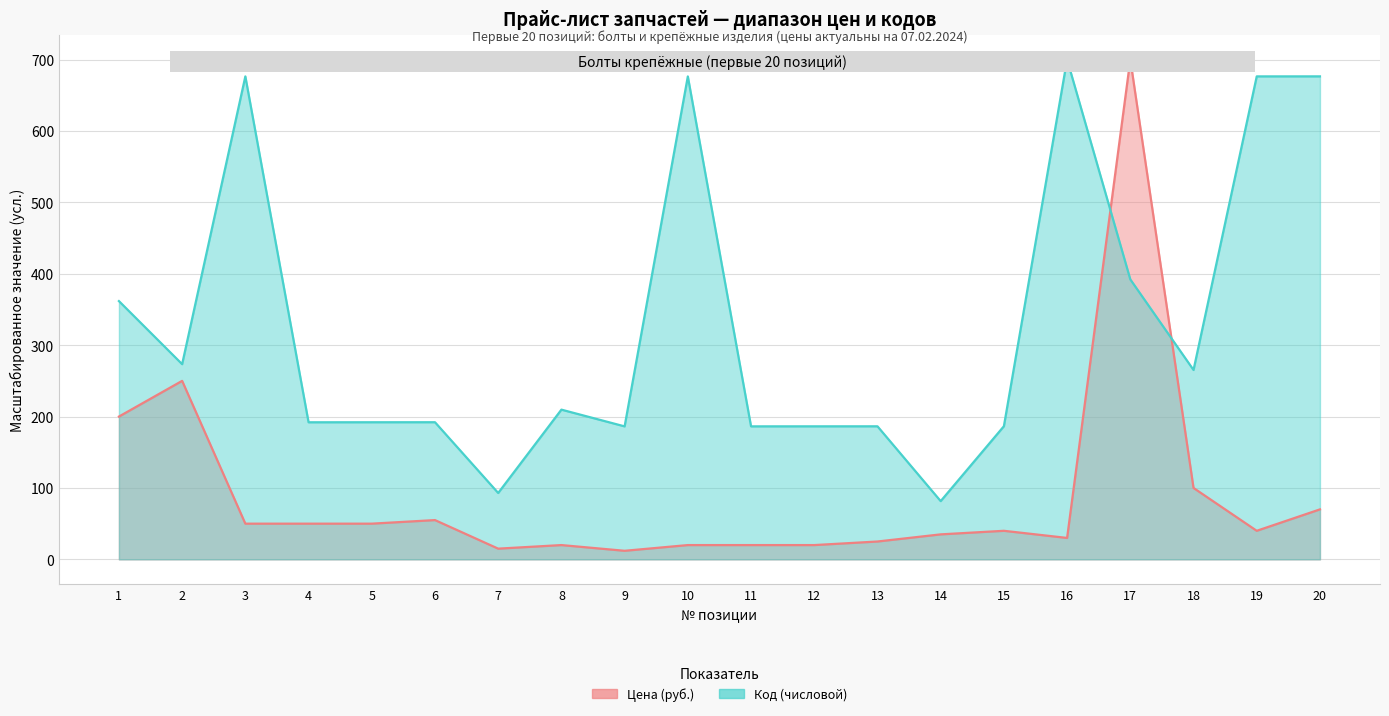

Where does the Цена (руб.) series first go above 40?

1